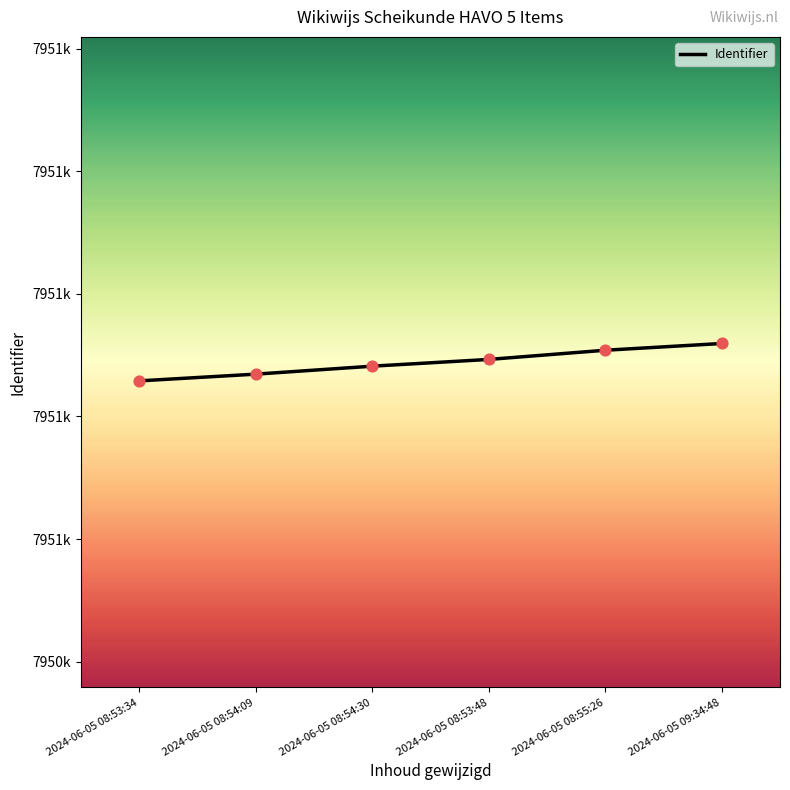

Which has a higher value, 2024-06-05 08:53:48 or 2024-06-05 08:54:09?

2024-06-05 08:53:48